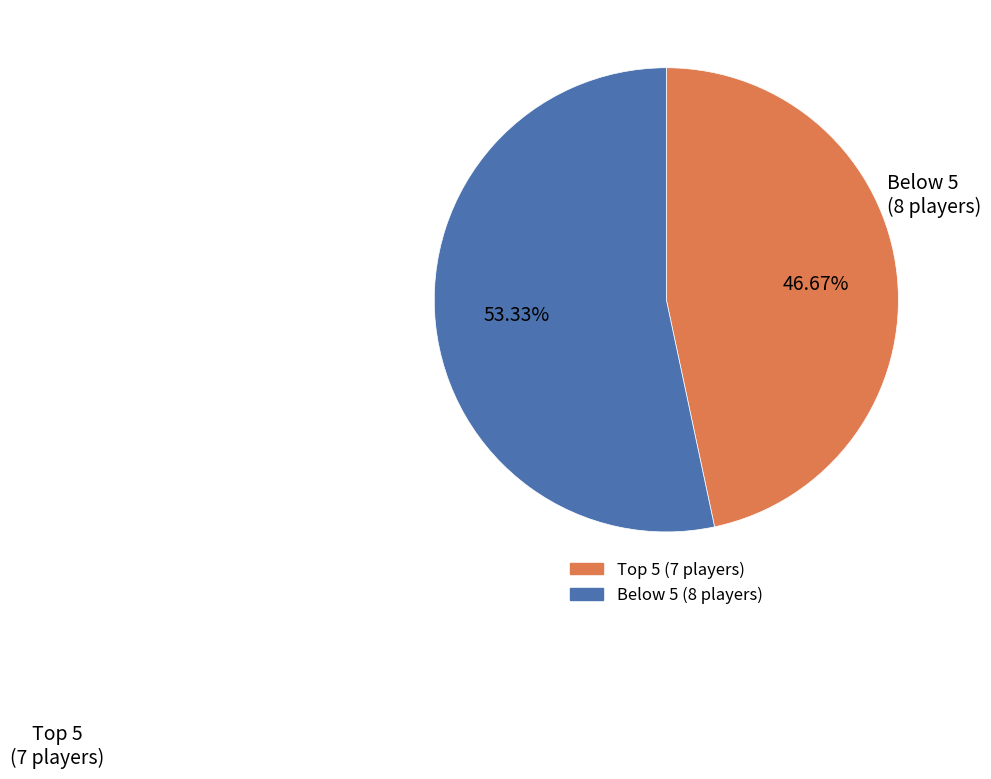

Is there any slice that represents more than half of the pie?

Yes